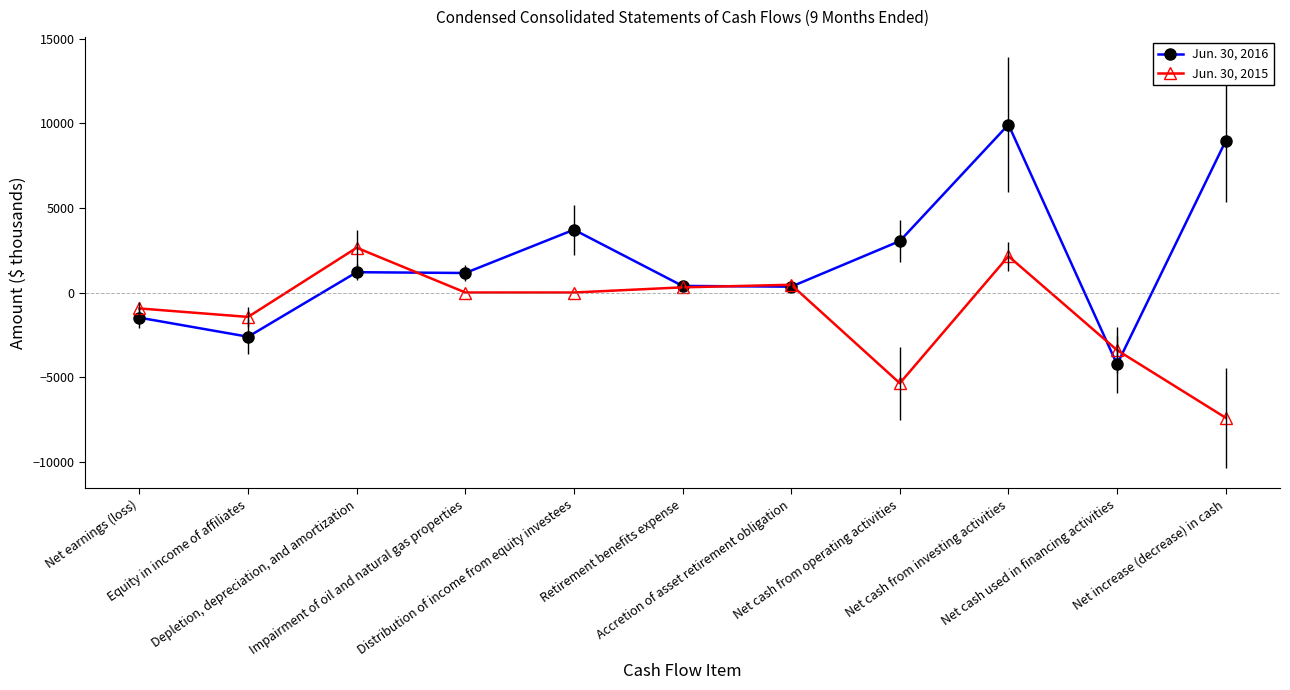

True or false: Jun. 30, 2016 has more than 1 interior local peaks.

True